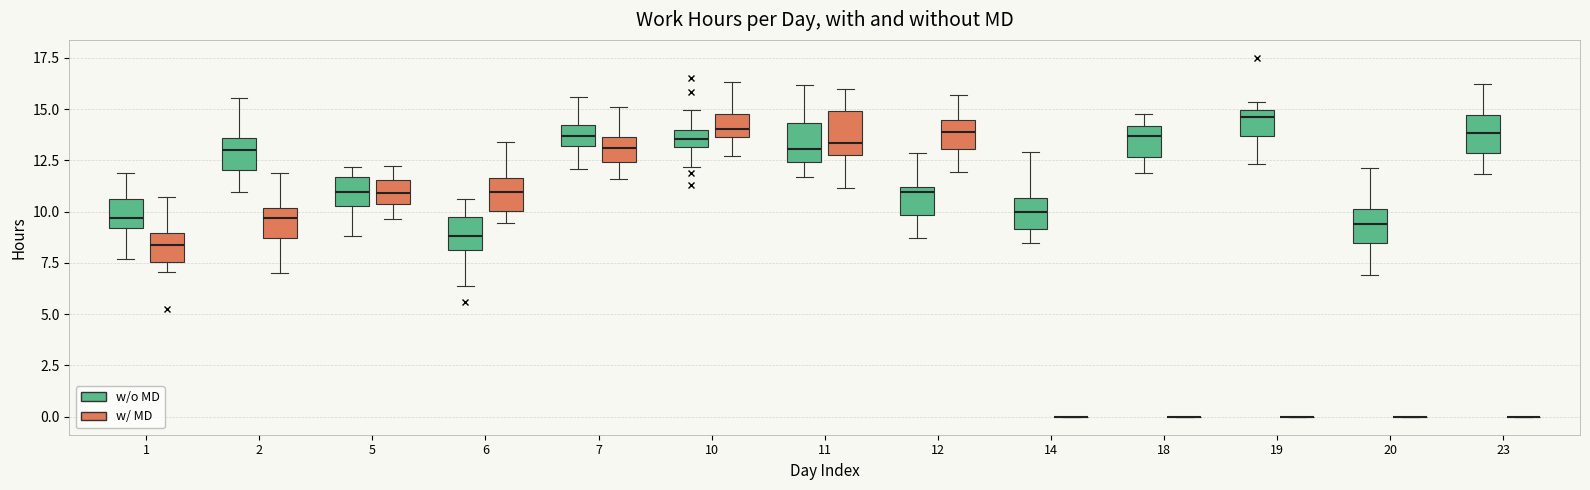

Where is the lower edge of the box for 20 (w/o MD) on the y-axis? The values are not printed on the chart, so give them approximately, as read against the axis.

8.5